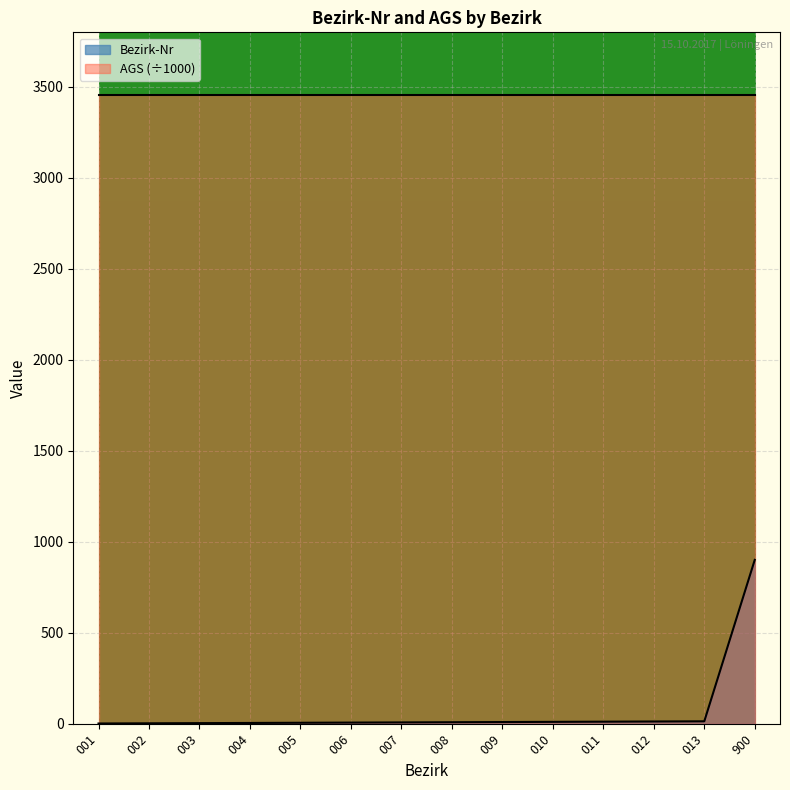

How many lines are shown in the chart?

2